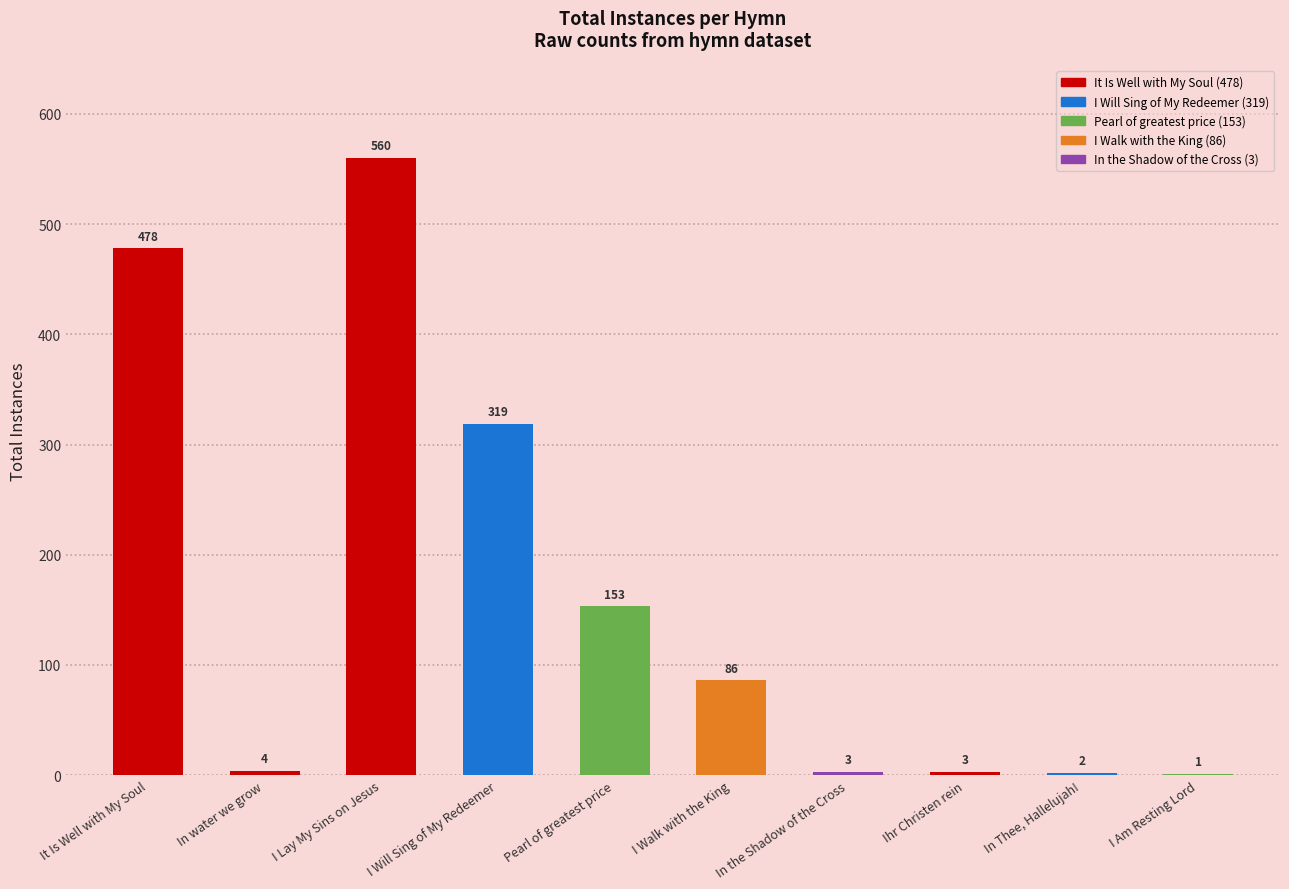

What is the difference between the values at  and ?

83